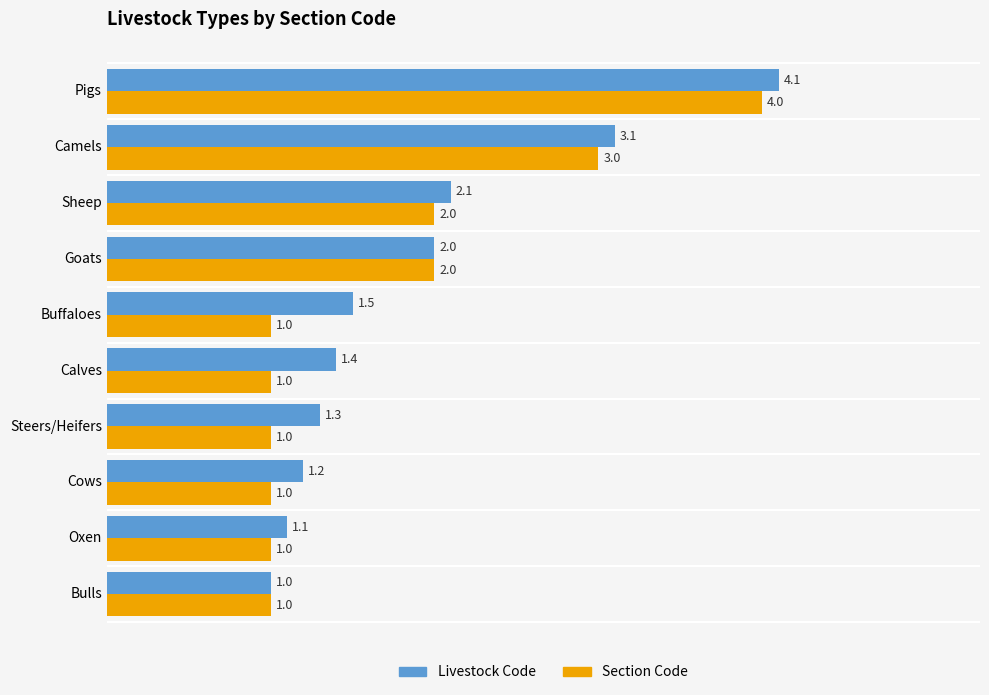

What is the sum of the Section Code values at Cows and Sheep?

3.0